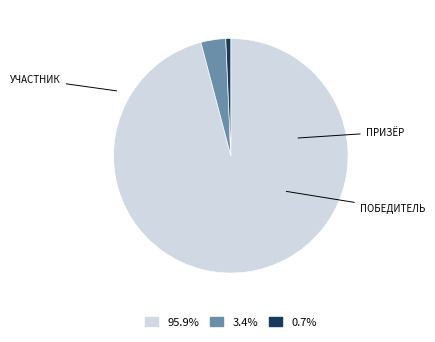

Is there a majority slice in this chart?

Yes